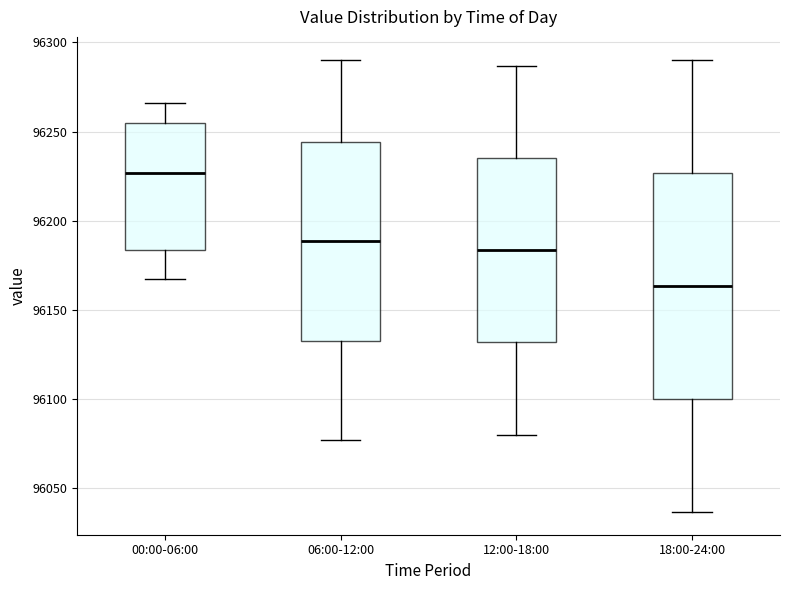

Reading left to right, read every box against the y-axis: the position of its median line, the range the box covers, and the ends of its whiskers. The values are not printed on the chart, so give them approximately, as read against the axis.

00:00-06:00: median 96225, box 96185 to 96255, whiskers 96165 to 96265
06:00-12:00: median 96190, box 96135 to 96245, whiskers 96075 to 96290
12:00-18:00: median 96185, box 96130 to 96235, whiskers 96080 to 96285
18:00-24:00: median 96165, box 96100 to 96225, whiskers 96035 to 96290